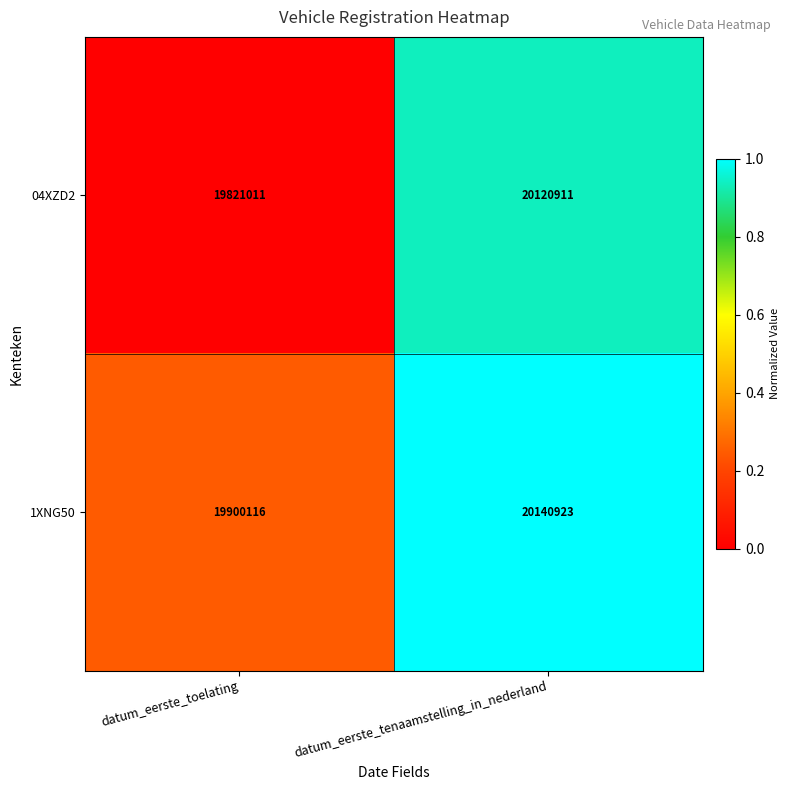

Where is 04XZD2 nearest to the value 19970961?

datum_eerste_toelating